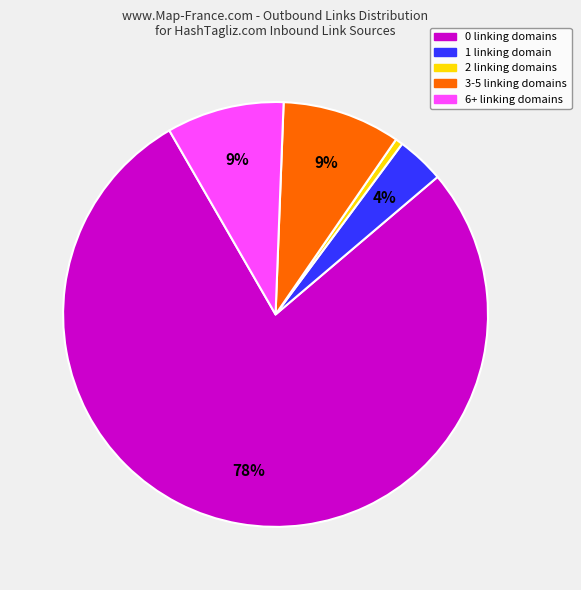

Count the number of slices in the pie.

5